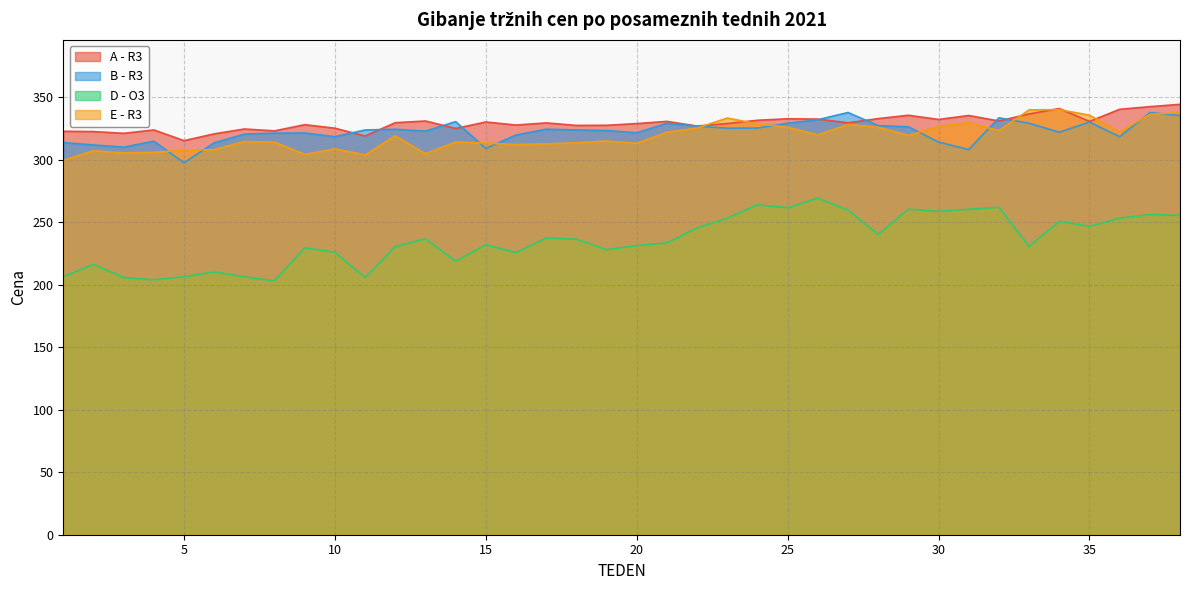

What is the greatest value displayed?

344.3